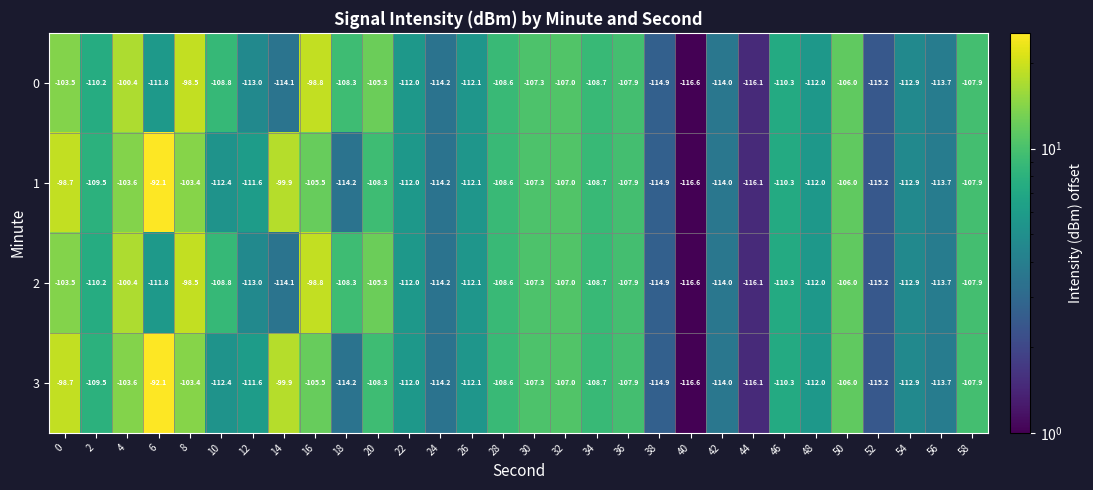

What is the minimum value shown in the chart?

-116.6